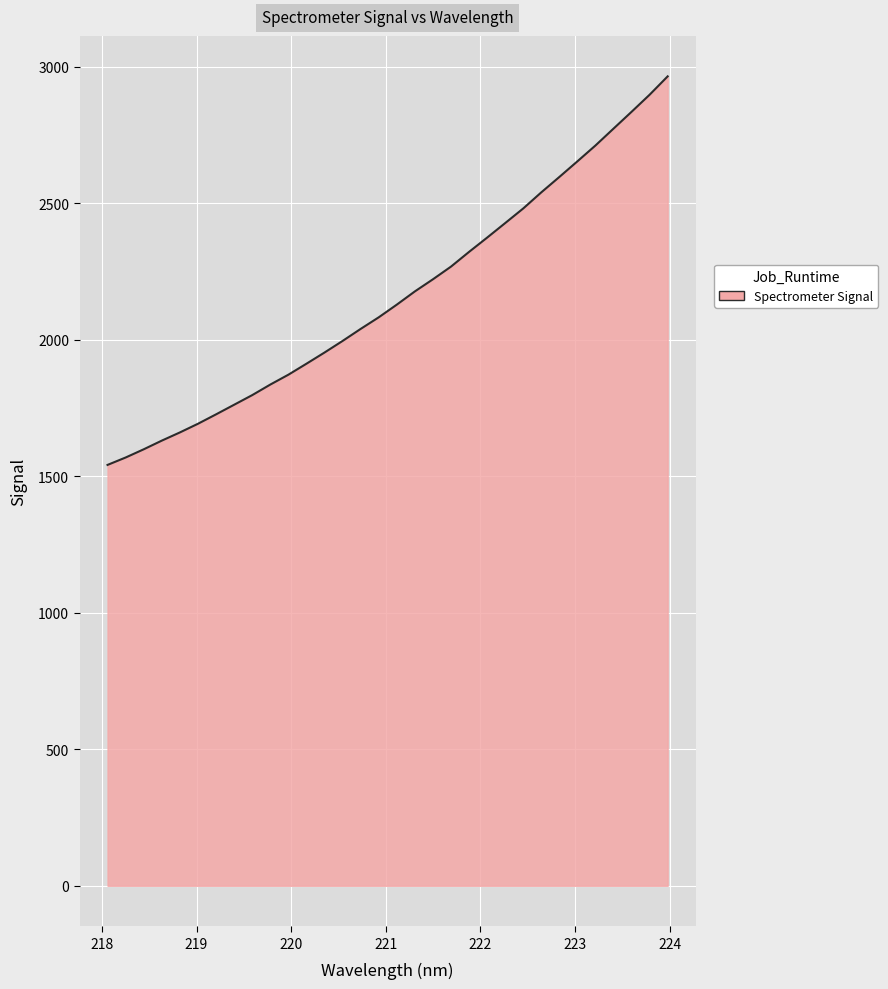

What is the difference between the maximum and minimum values?

1423.6